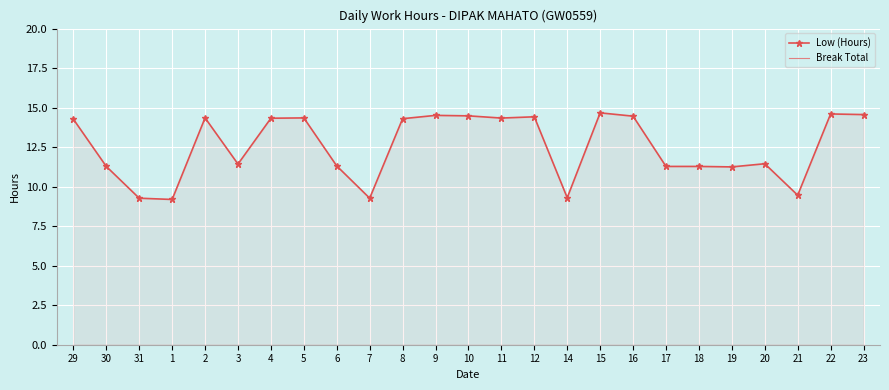

In Low (Hours), how many points are lower than both neighbors (excluding endpoints)?

7